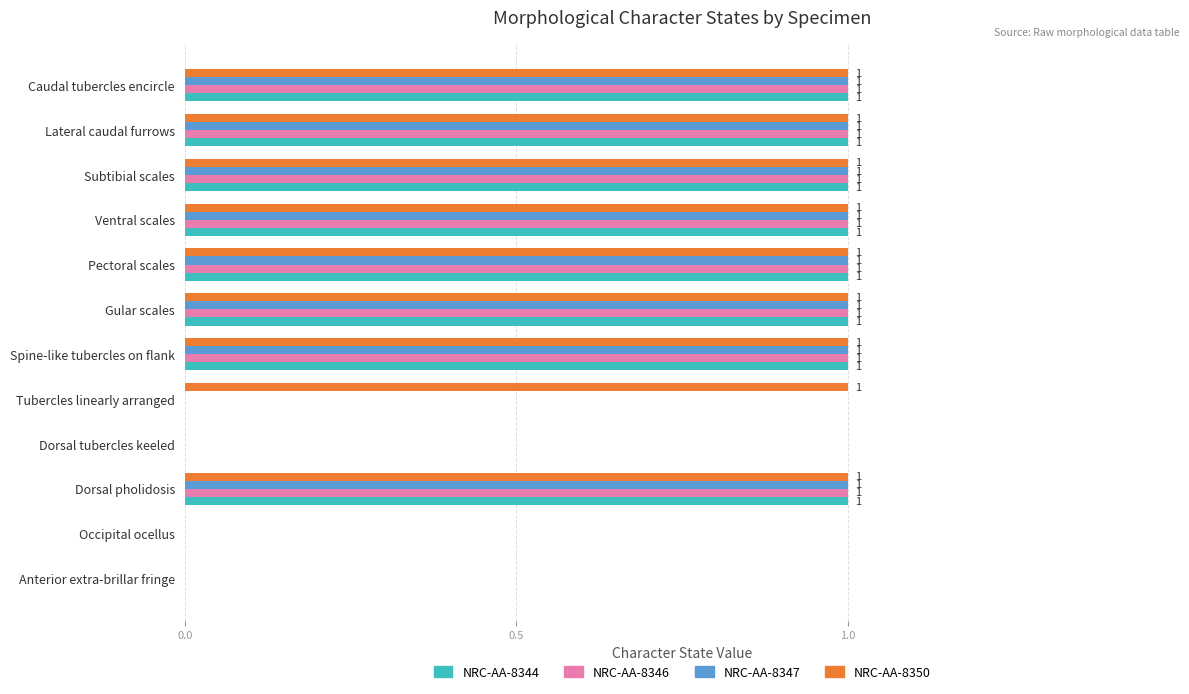

What is the maximum value for NRC-AA-8346?

1